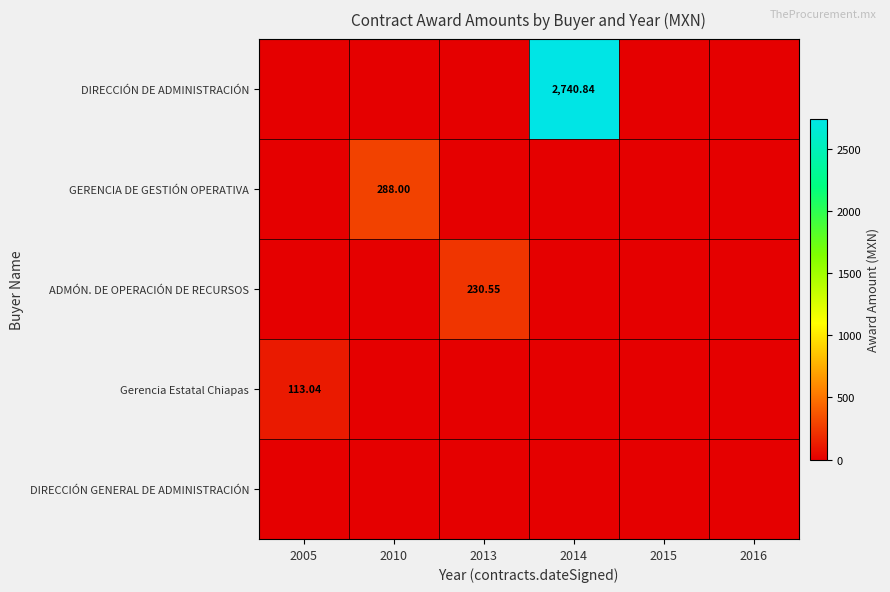

How many values in Gerencia Estatal Chiapas are above zero?

1